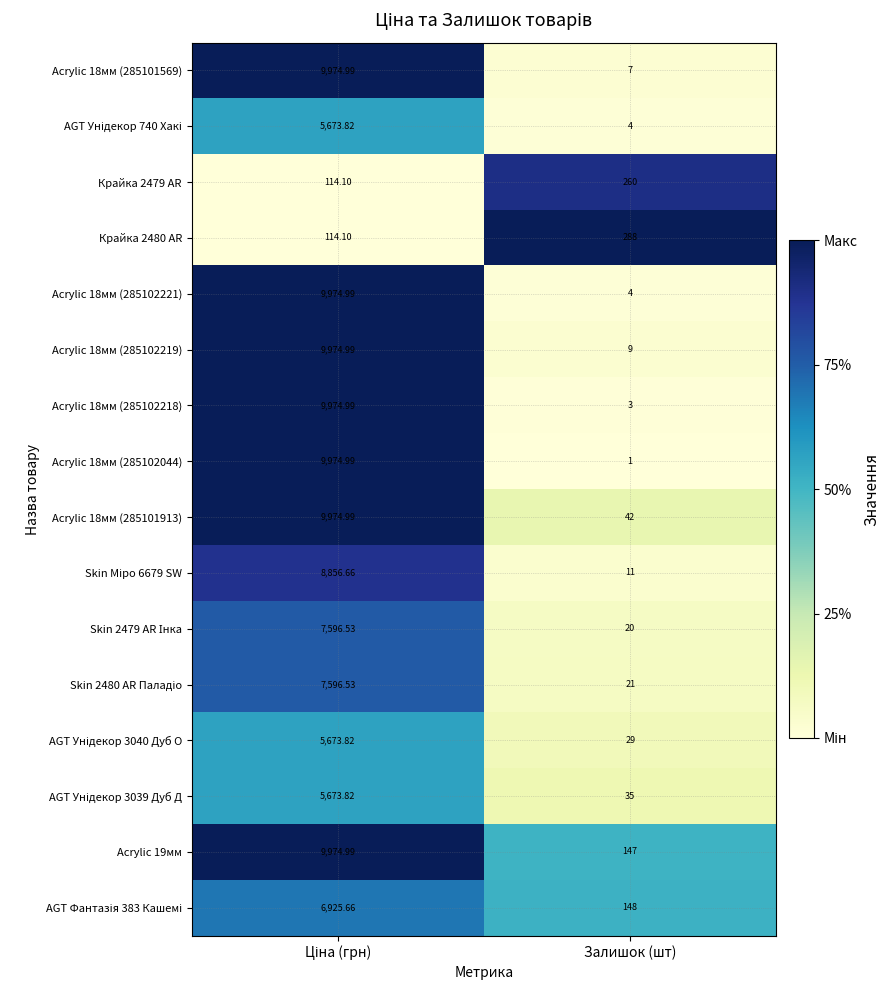

Which category has the lowest value in the Acrylic 18мм (285102044) series?

Залишок (шт)